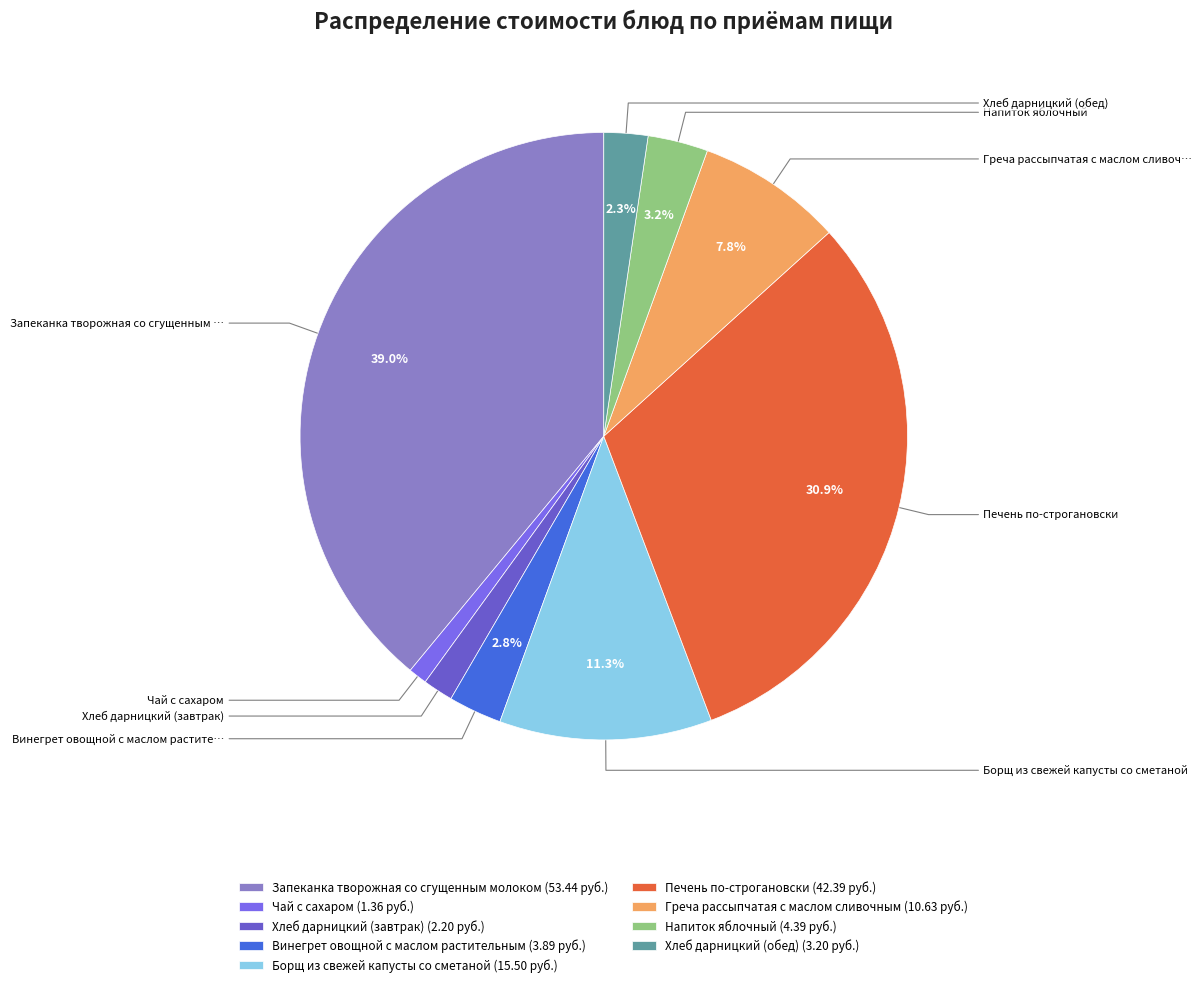

Which has a higher value, Напиток яблочный or Печень по-строгановски?

Печень по-строгановски